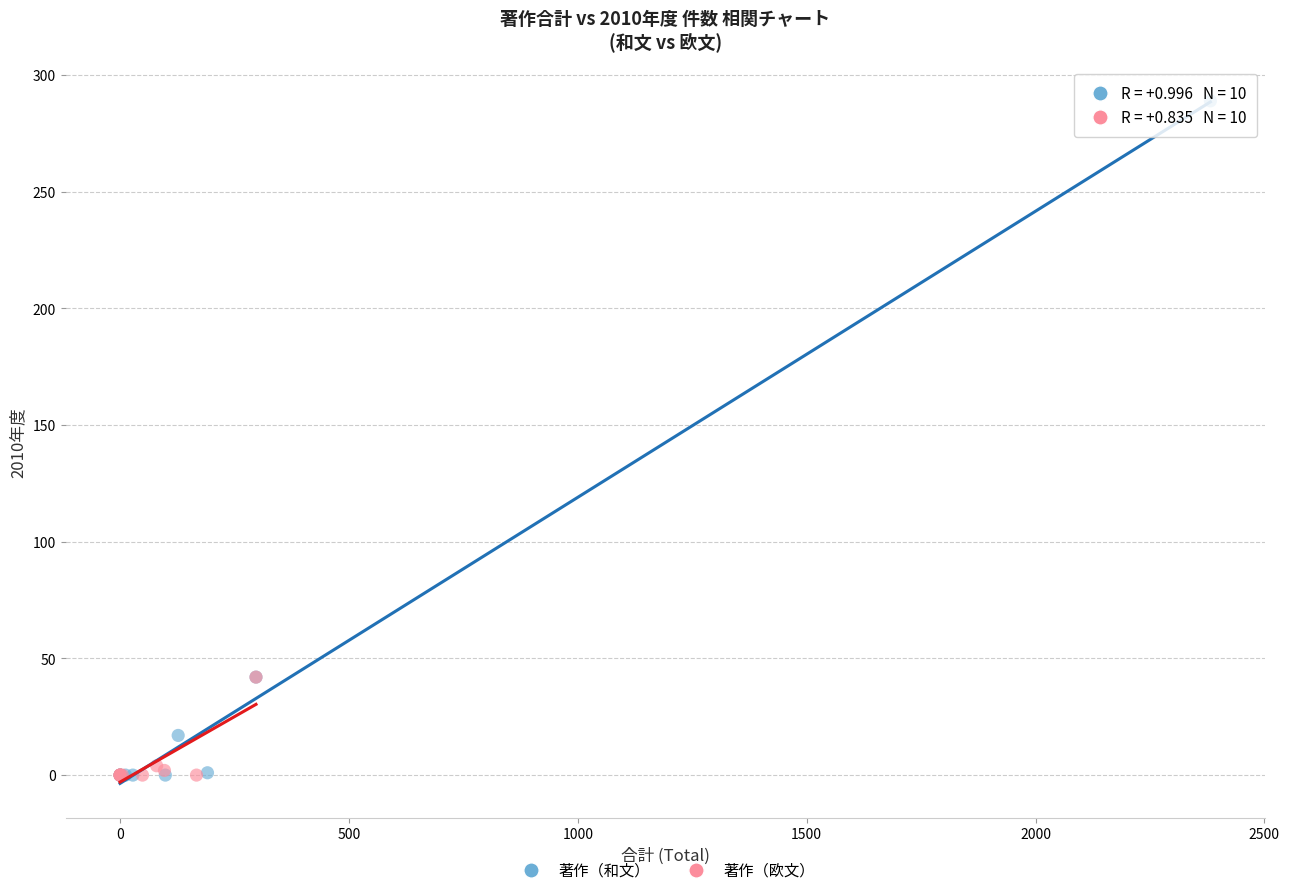

Which series has the widest spread of Y values?

著作（和文）